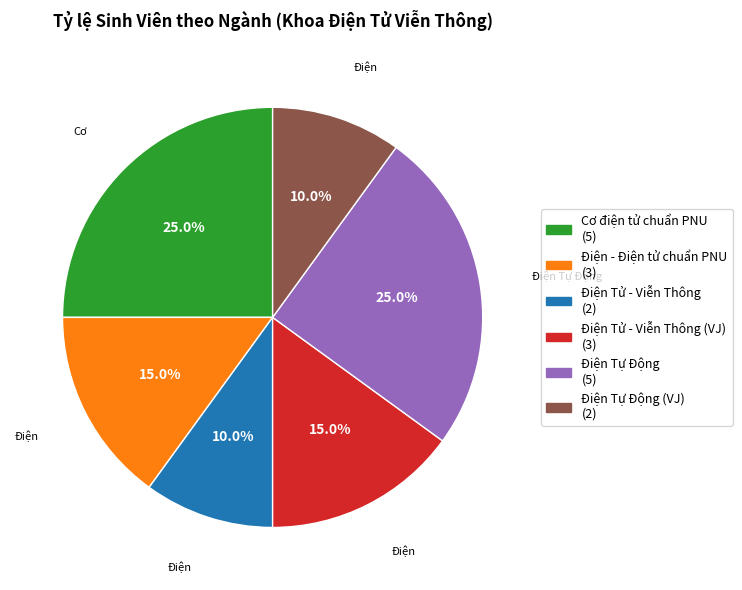

Is there a majority slice in this chart?

No